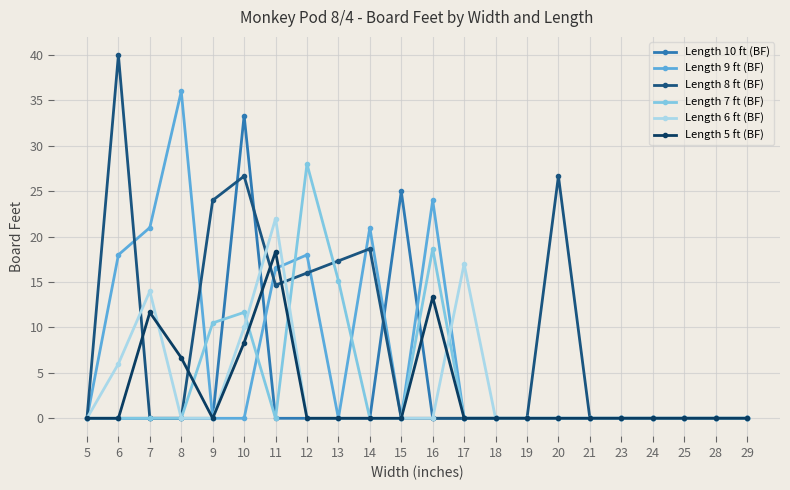

True or false: Length 6 ft (BF) has more than 1 points higher than both neighbors.

True